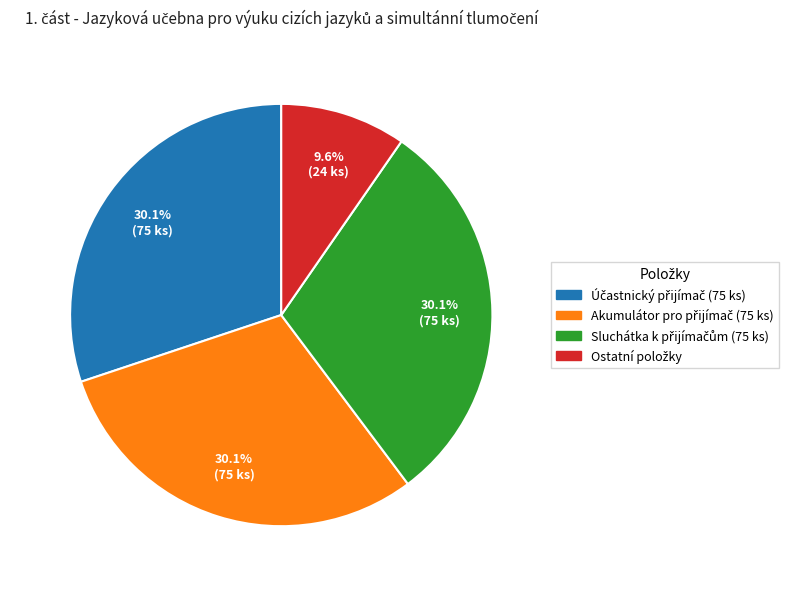

How many segments does this pie chart have?

4